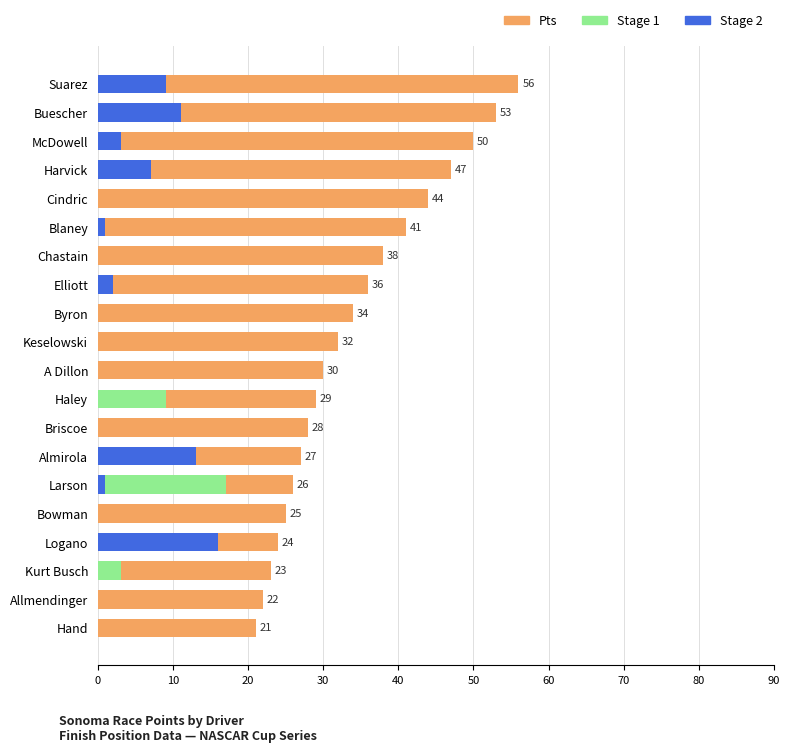

Reading left to right, transcribe all the data shown in this chart.

Pts: 56	53	50	47	44	41	38	36	34	32	30	29	28	27	26	25	24	23	22	21
Stage 1: 0	0	0	0	0	0	0	0	0	0	0	9	0	7	17	0	13	3	0	0
Stage 2: 9	11	3	7	0	1	0	2	0	0	0	0	0	13	1	0	16	0	0	0